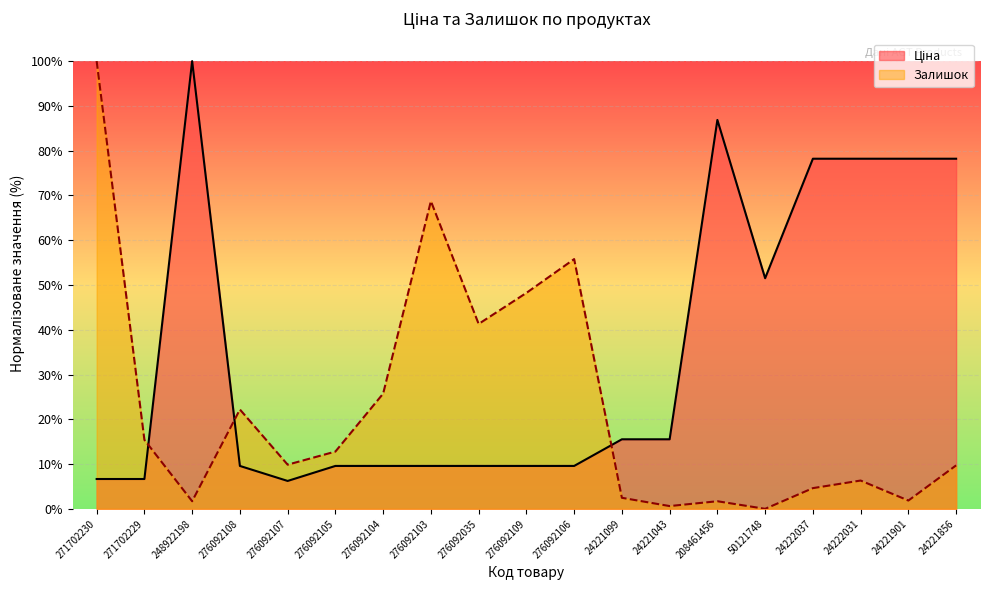

What is the label of the 8th point from the right?

24221099